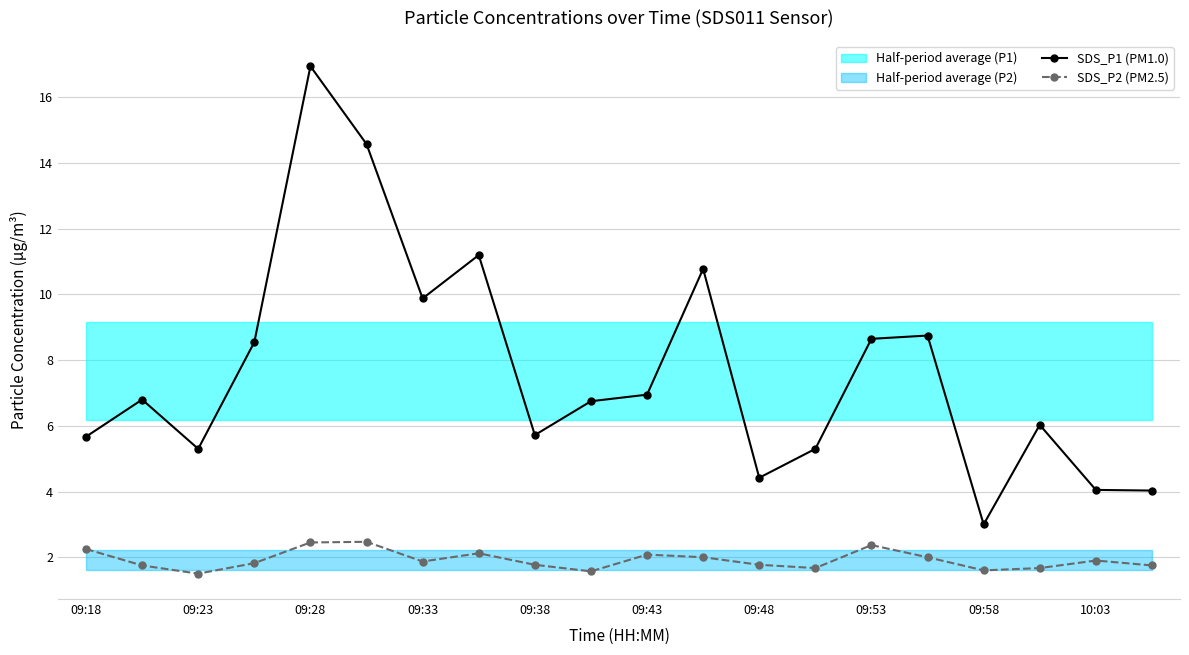

True or false: SDS_P2 (PM2.5) and SDS_P1 (PM1.0) intersect in this chart.

False